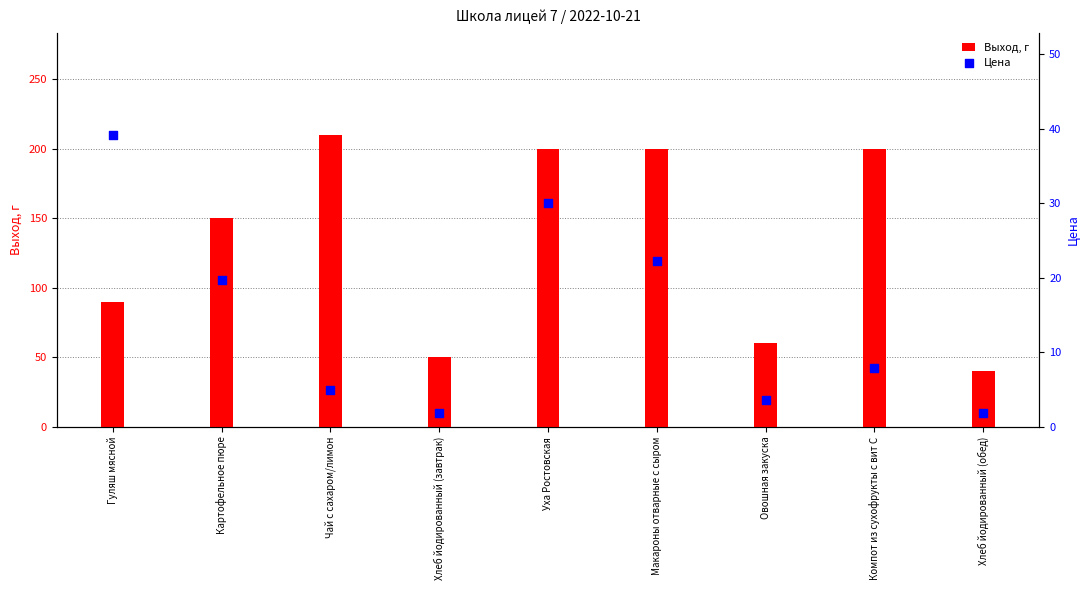

Which series has the largest total across all categories?

Выход, г